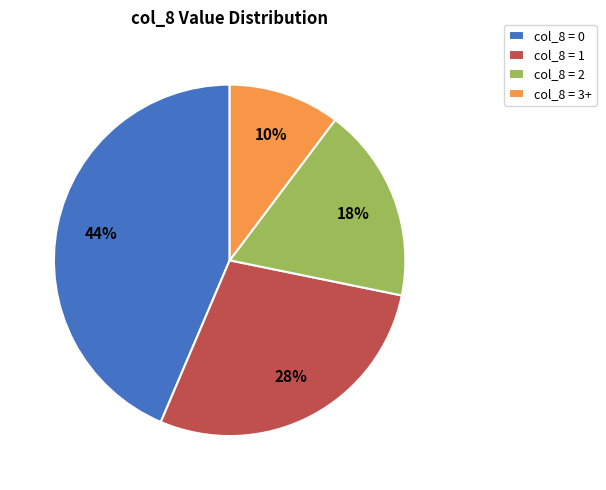

Between col_8 = 0 and col_8 = 1, which is larger?

col_8 = 0